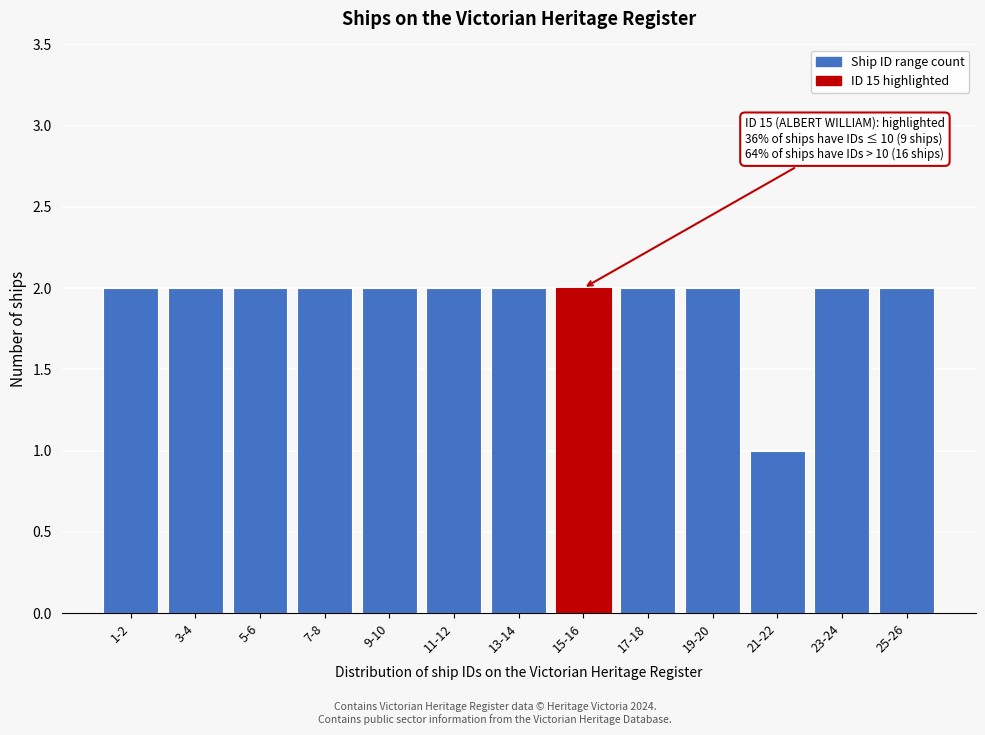

Reading left to right, list all the values displayed in this chart.

2	2	2	2	2	2	2	2	2	2	1	2	2